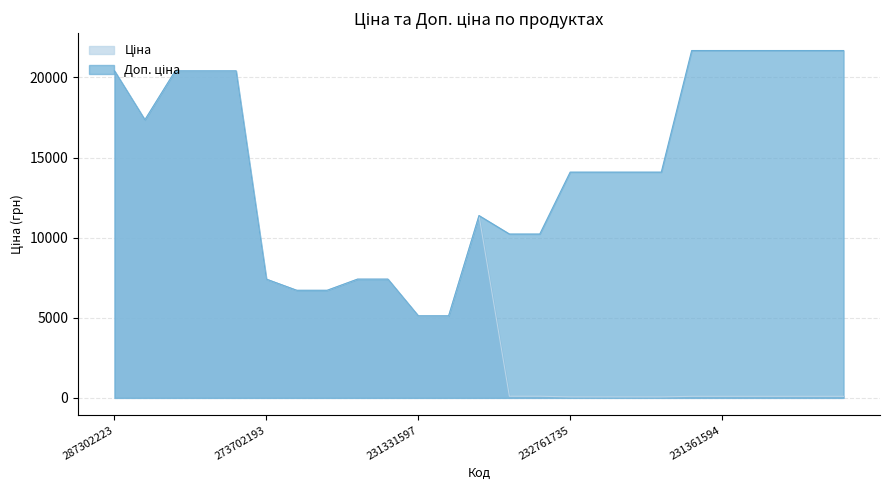

What is the label of the 20th point from the left?

231361596